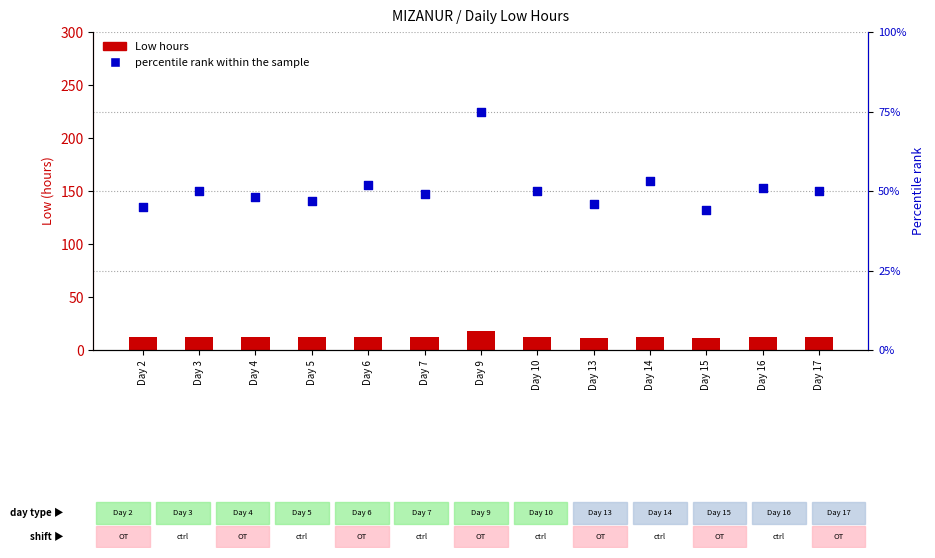

What are all the series names shown in the legend?

Low hours, percentile rank within the sample